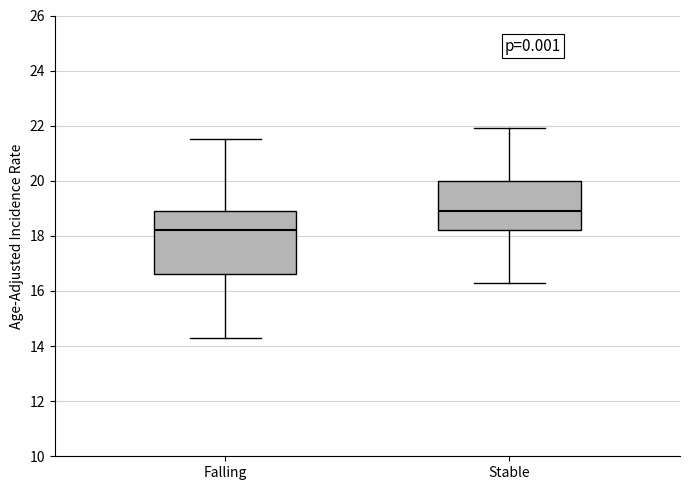

Which box has the highest median line?

Stable